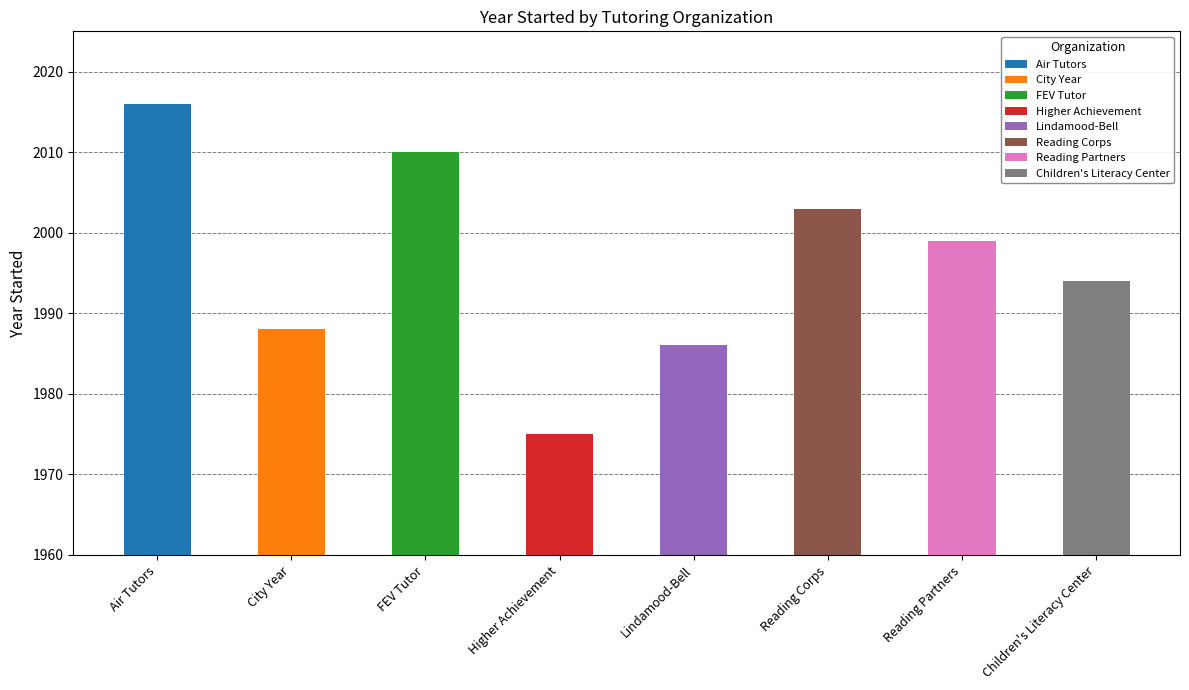

The value at Children's Literacy Center is 2921. True or false?

False